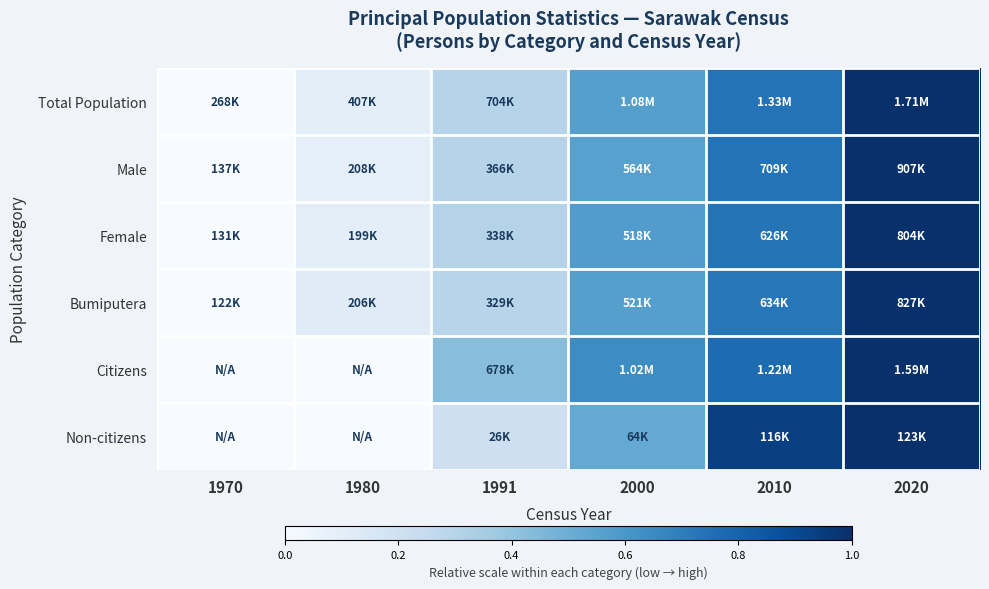

Which series has the largest range (max minus min)?

Total Population